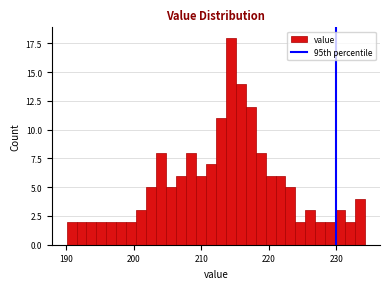

Read against the x-axis, roughly where is the centre of the tallest bar?

214